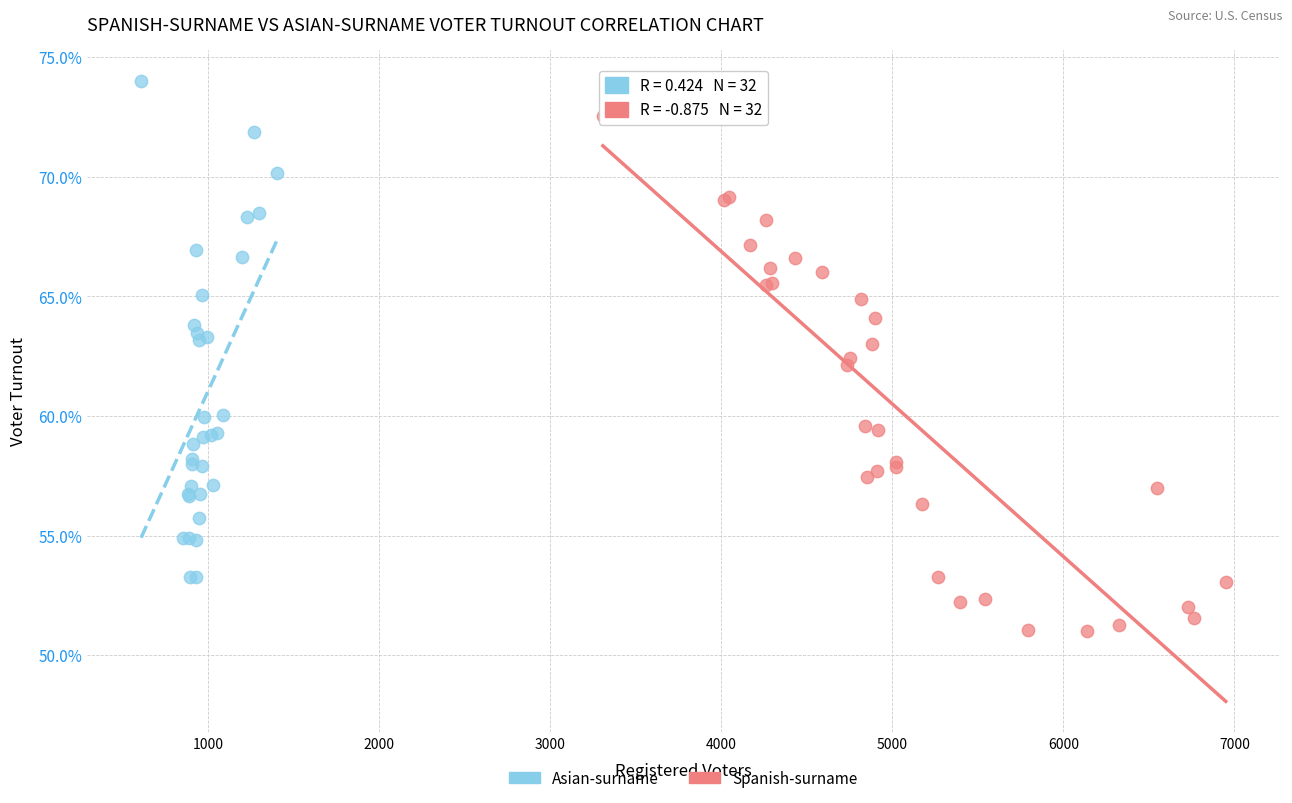

Which series has the largest Y range (max minus min)?

Spanish-surname